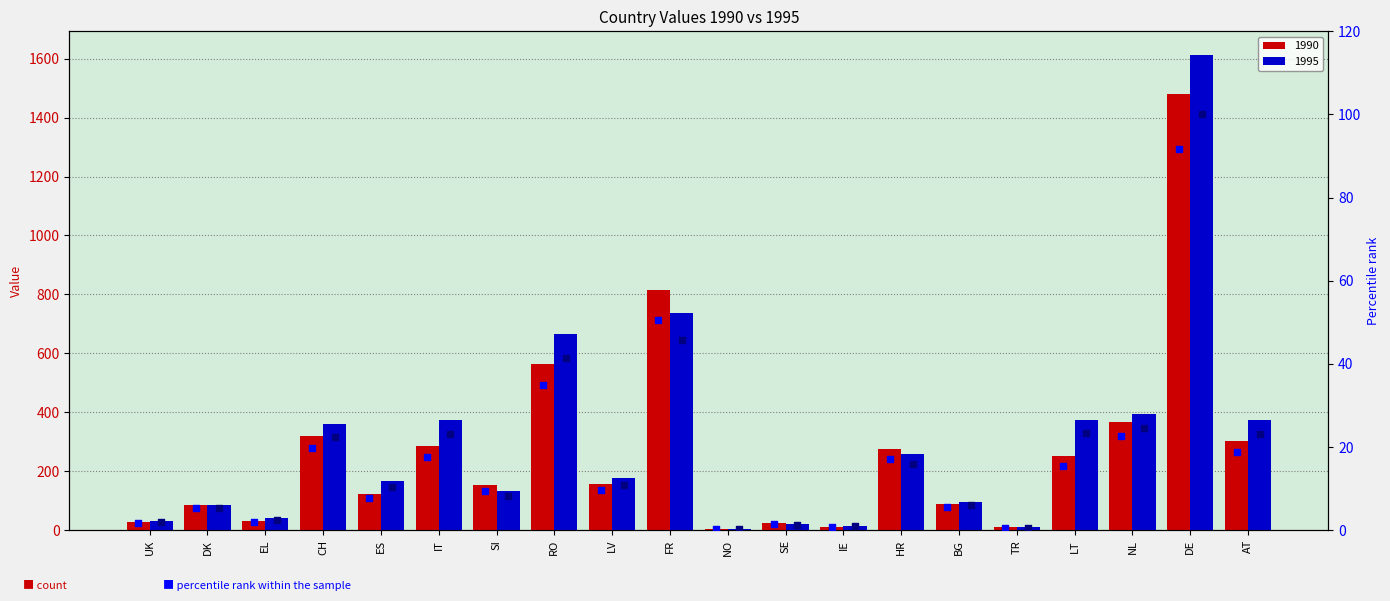

At how many categories does at least one series exceed 37?

3